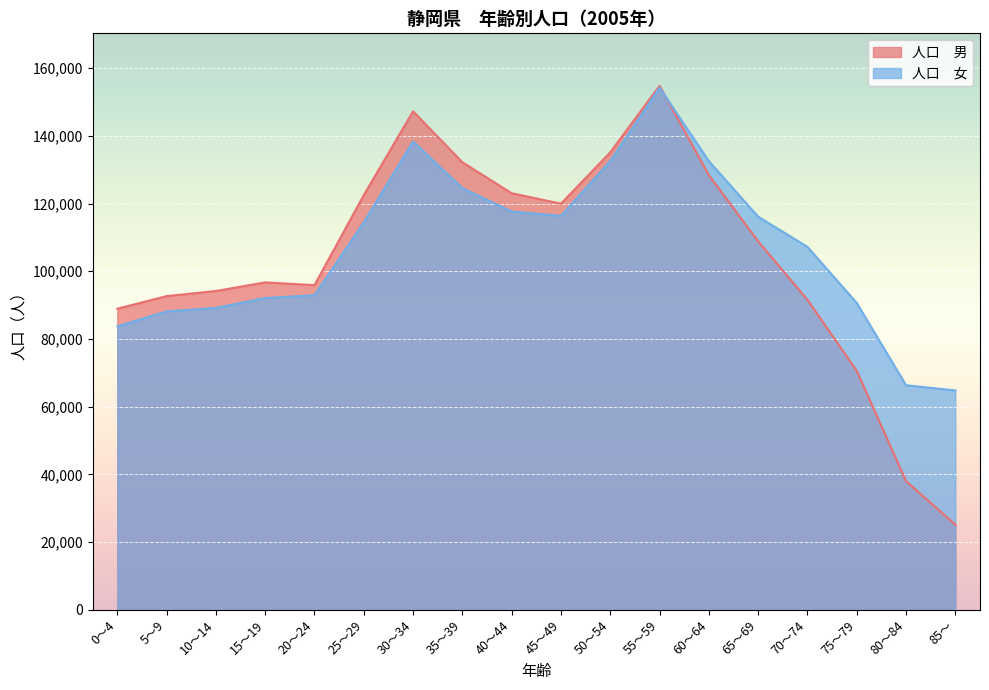

Reading left to right, transcribe all the data shown in this chart.

人口　男: 0～4=88930	5～9=92657	10～14=94164	15～19=96712	20～24=95899	25～29=122482	30～34=147224	35～39=132178	40～44=123029	45～49=119953	50～54=135114	55～59=154775	60～64=128358	65～69=108830	70～74=91564	75～79=70564	80～84=38018	85～=25142
人口　女: 0～4=83738	5～9=88129	10～14=89181	15～19=92096	20～24=92916	25～29=114465	30～34=138315	35～39=124525	40～44=117642	45～49=116362	50～54=132555	55～59=154225	60～64=132510	65～69=116103	70～74=107201	75～79=90638	80～84=66330	85～=64803